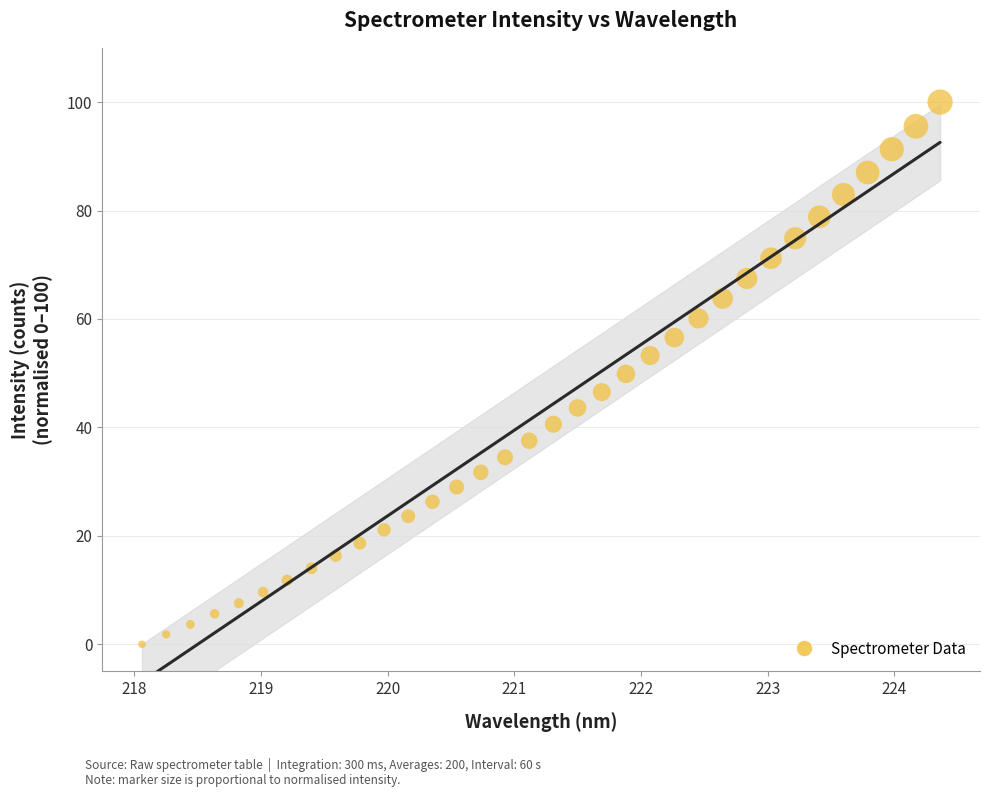

What is the range of Y values (max minus min)?

100.0